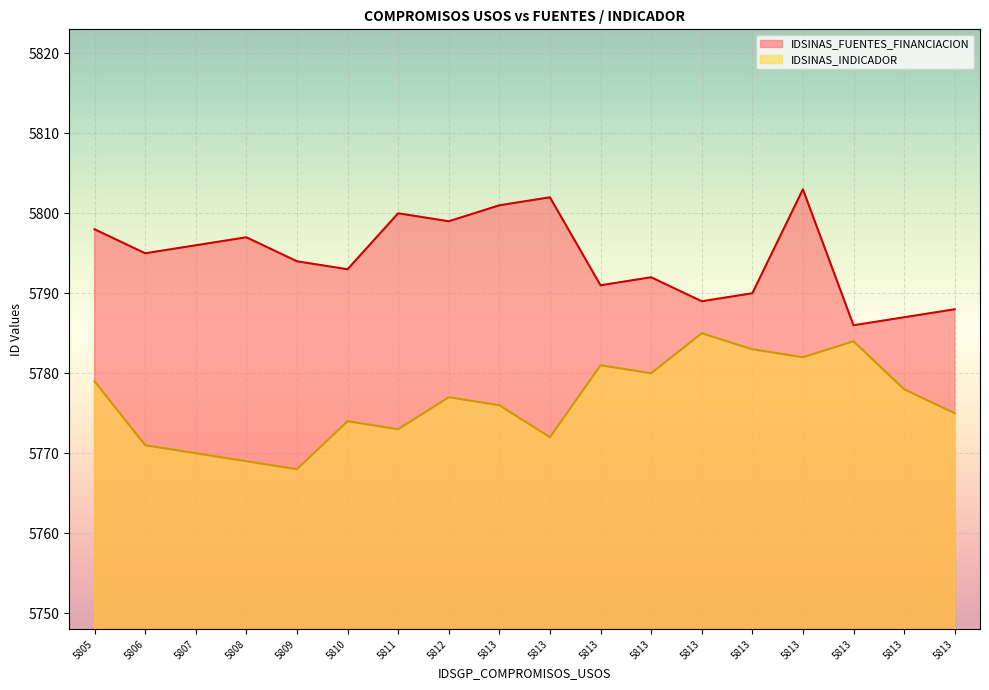

Reading right to left, transcribe all the data shown in this chart.

IDSINAS_FUENTES_FINANCIACION: 5813=5788	5813=5787	5813=5786	5813=5803	5813=5790	5813=5789	5813=5792	5813=5791	5813=5802	5813=5801	5812=5799	5811=5800	5810=5793	5809=5794	5808=5797	5807=5796	5806=5795	5805=5798
IDSINAS_INDICADOR: 5813=5775	5813=5778	5813=5784	5813=5782	5813=5783	5813=5785	5813=5780	5813=5781	5813=5772	5813=5776	5812=5777	5811=5773	5810=5774	5809=5768	5808=5769	5807=5770	5806=5771	5805=5779